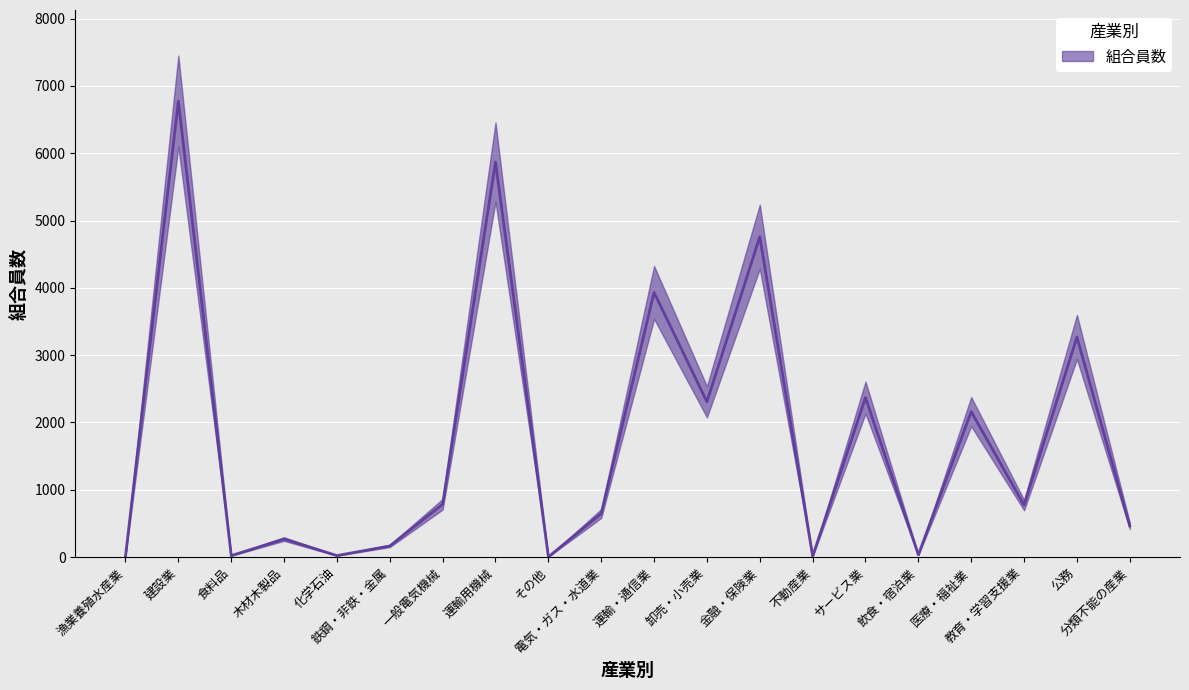

What is the difference between the second highest and second lowest values?

5855